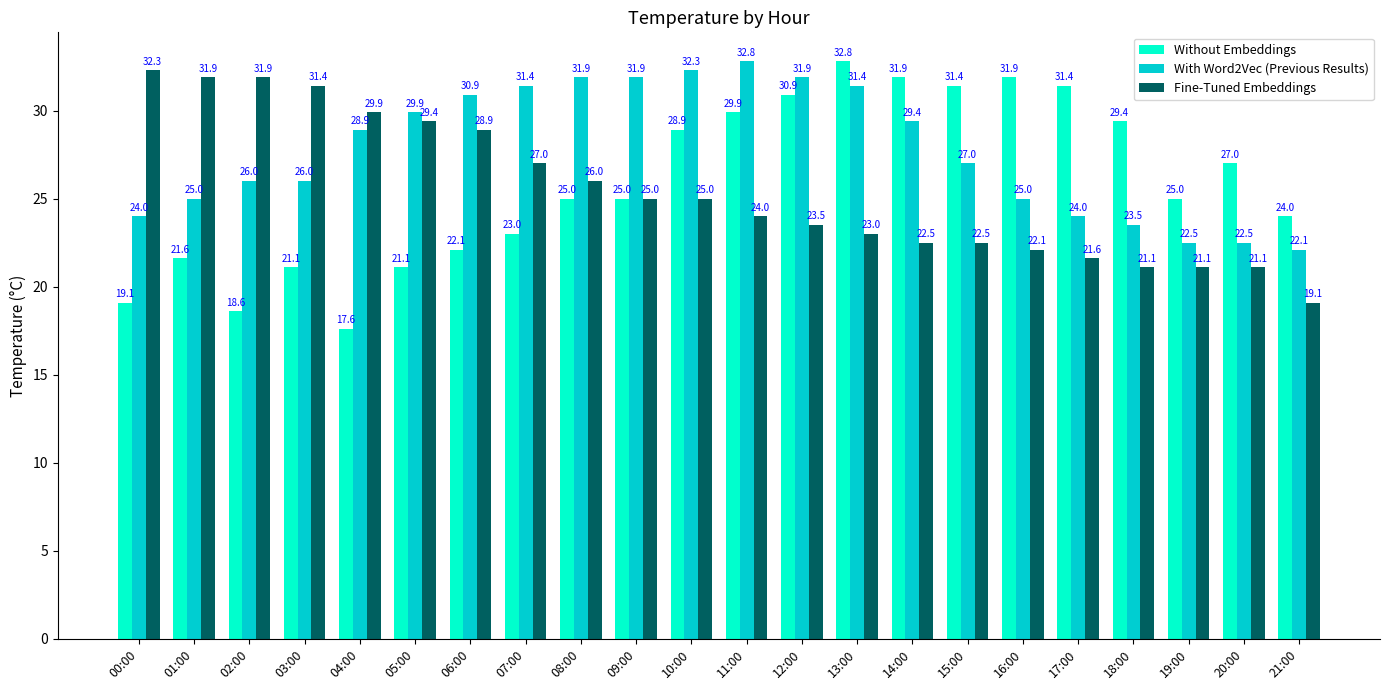

How many data points in Without Embeddings are less than 25?

9